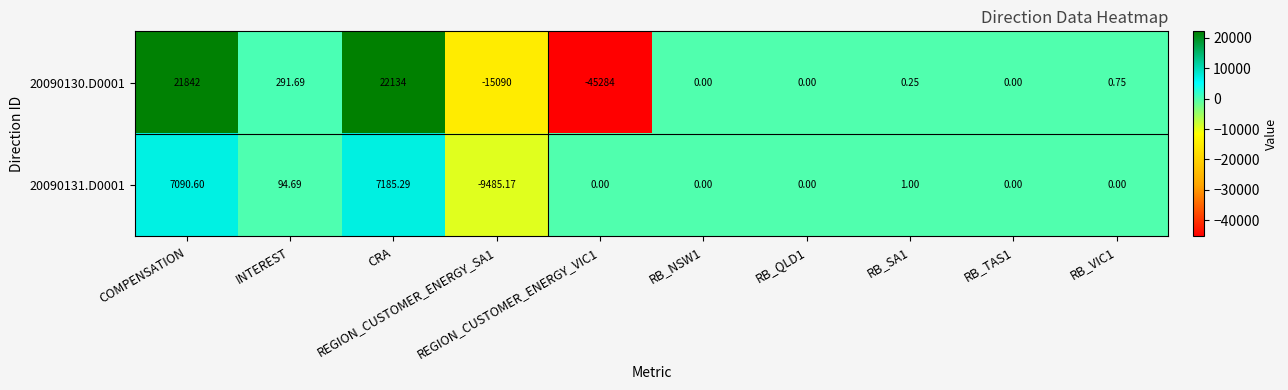

Reading left to right, extract all data points from this chart.

20090130.D0001: COMPENSATION=21842.0	INTEREST=291.7	CRA=22134.0	REGION_CUSTOMER_ENERGY_SA1=-15090.0	REGION_CUSTOMER_ENERGY_VIC1=-45284.0	RB_NSW1=0.0	RB_QLD1=0.0	RB_SA1=0.2	RB_TAS1=0.0	RB_VIC1=0.8
20090131.D0001: COMPENSATION=7090.6	INTEREST=94.7	CRA=7185.3	REGION_CUSTOMER_ENERGY_SA1=-9485.2	REGION_CUSTOMER_ENERGY_VIC1=0.0	RB_NSW1=0.0	RB_QLD1=0.0	RB_SA1=1.0	RB_TAS1=0.0	RB_VIC1=0.0